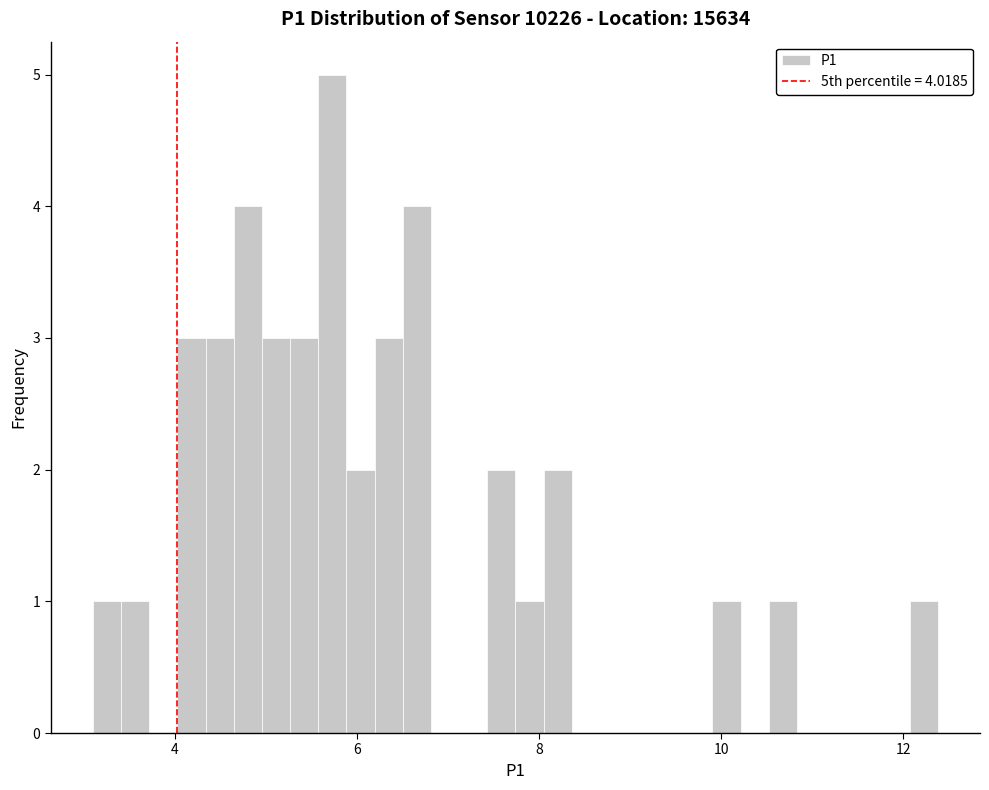

Read against the x-axis, roughly where is the centre of the tallest bar?

5.8